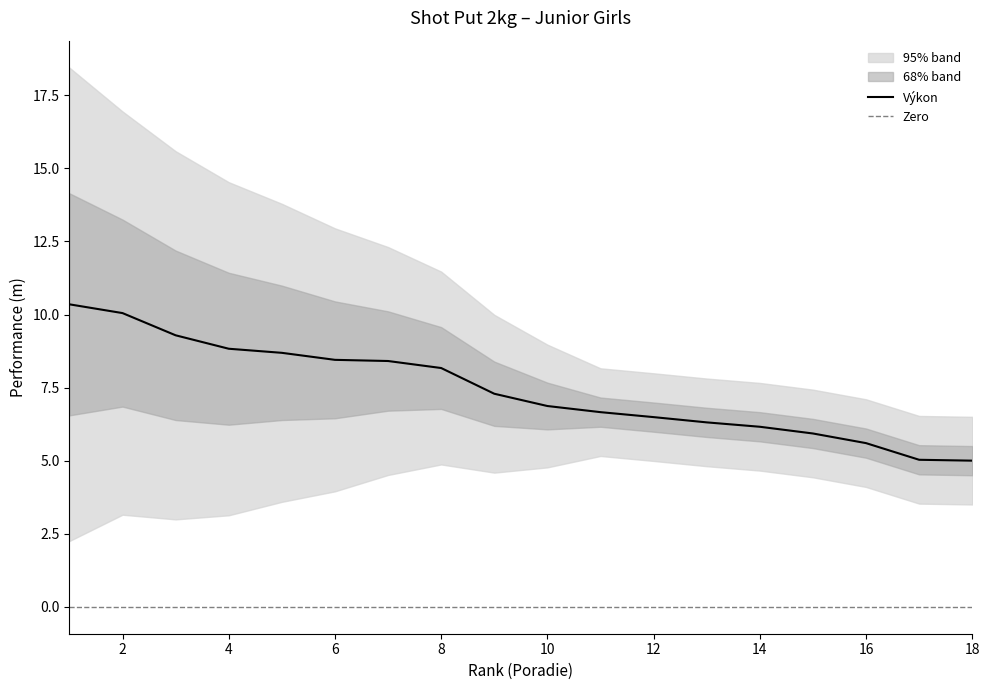

Is it true that Výkon equals 6.9 at 10?

True